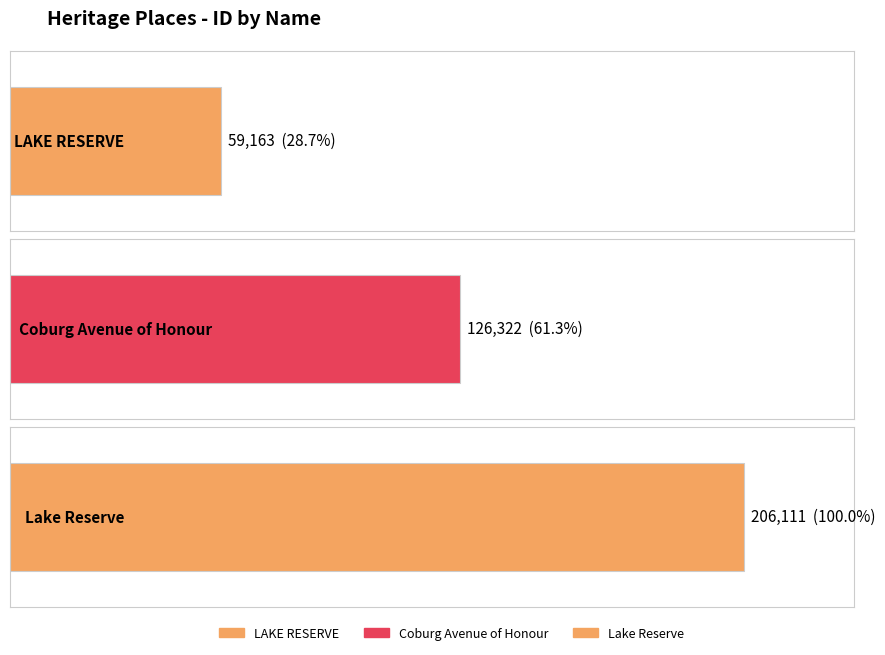

What is the smallest value displayed?

59163